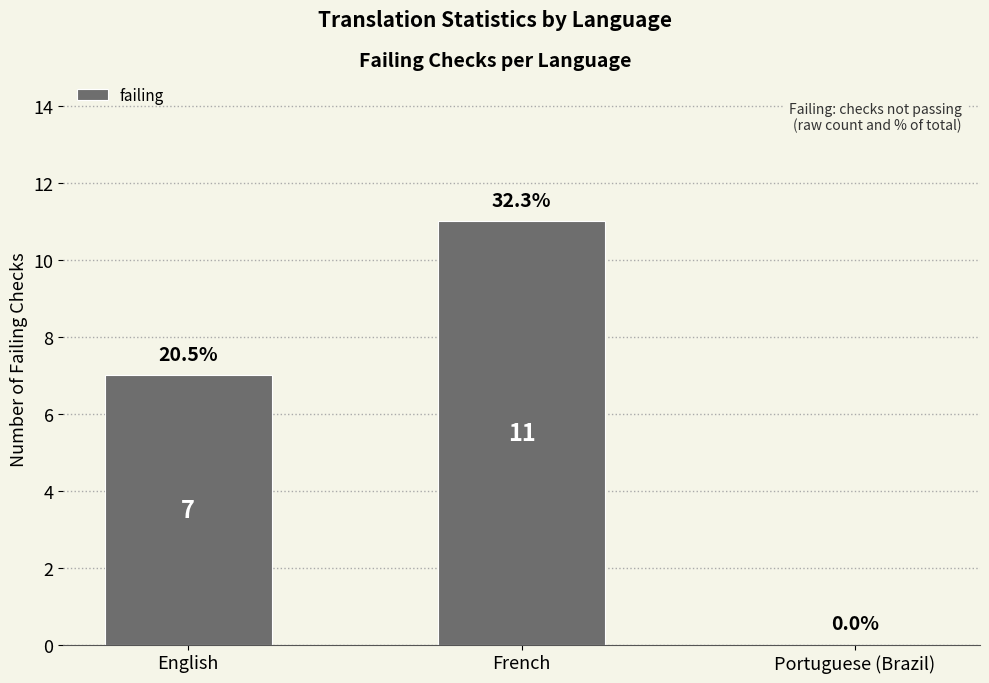

Count the number of data series in this chart.

1